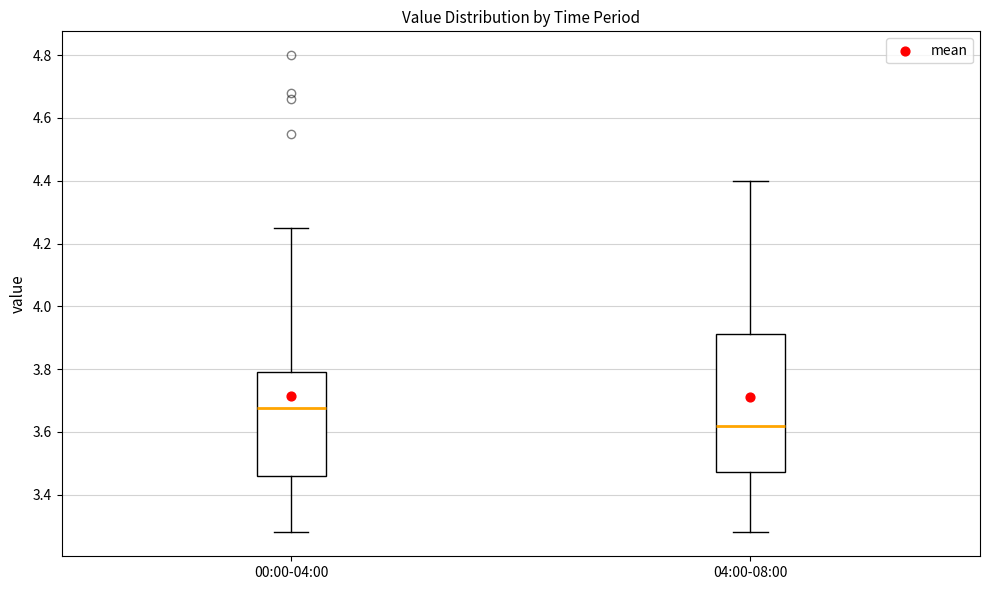

Which box has the highest median line?

00:00-04:00